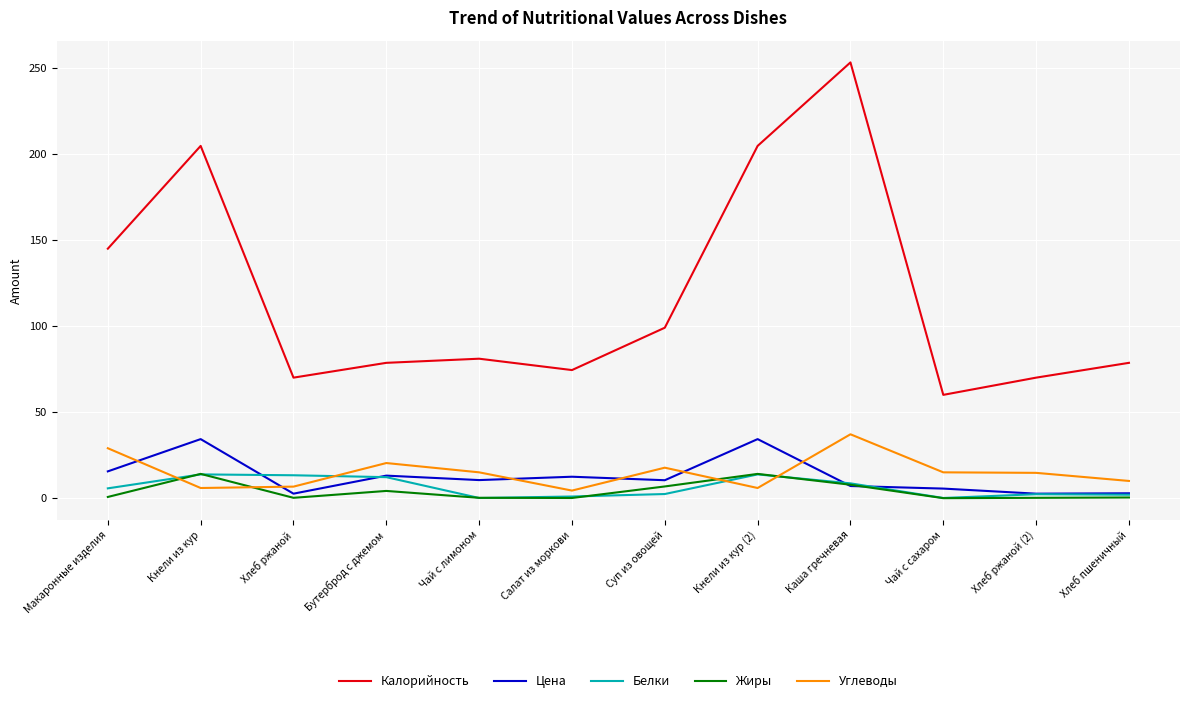

The Жиры series shows 4.9 at Кнели из кур. True or false?

False